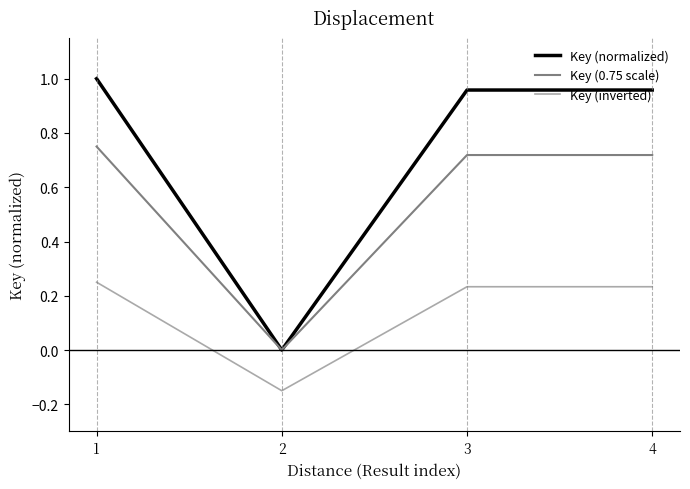

Which series has the widest spread of values?

Key (normalized)